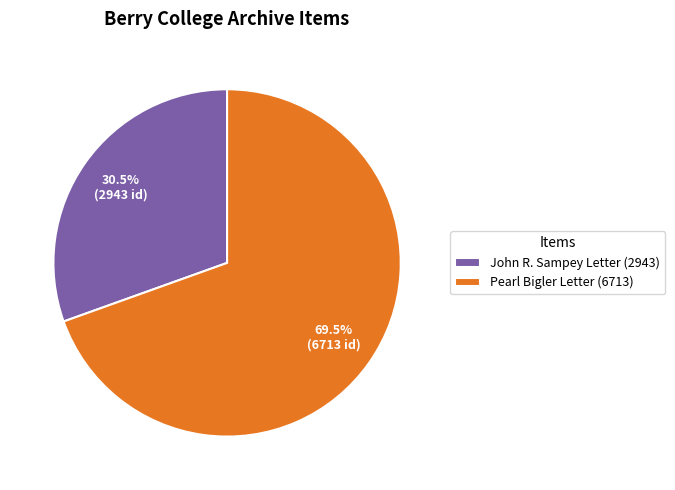

Is there any slice that represents more than half of the pie?

Yes